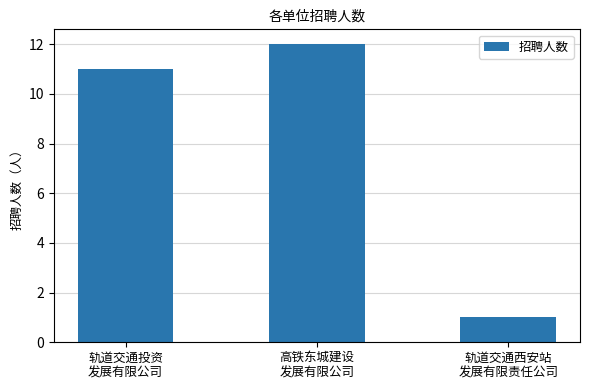

What position from the left is 高铁东城建设
发展有限公司?

2